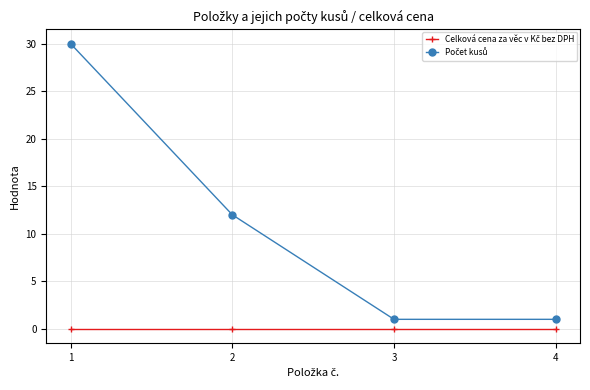

What is the difference between the highest and lowest values at 2?

12